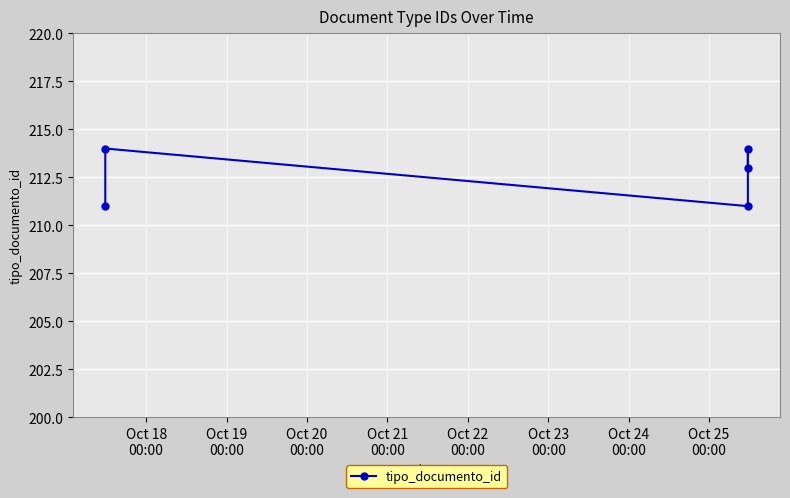

How many points are lower than both their immediate neighbors (excluding endpoints)?

1